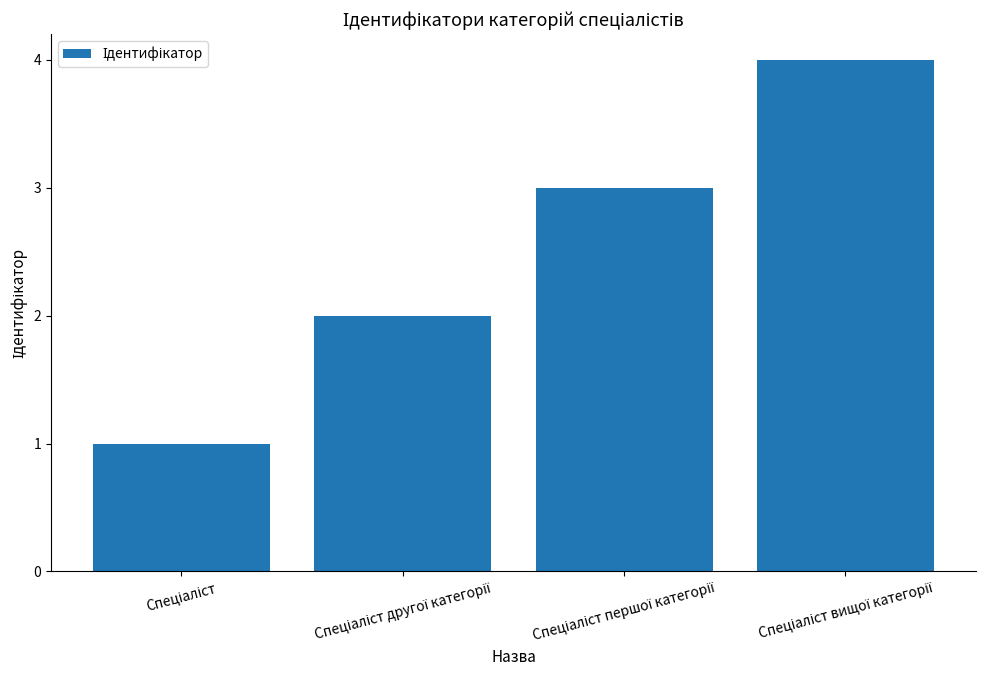

Does the chart contain any negative values?

No